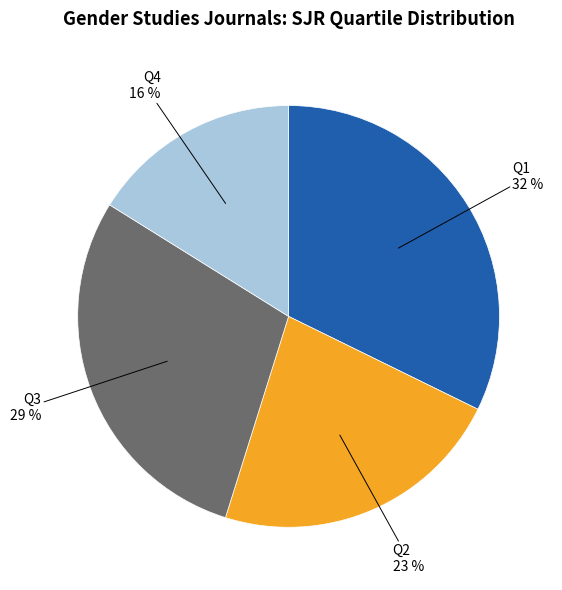

Is there any slice that represents more than half of the pie?

No